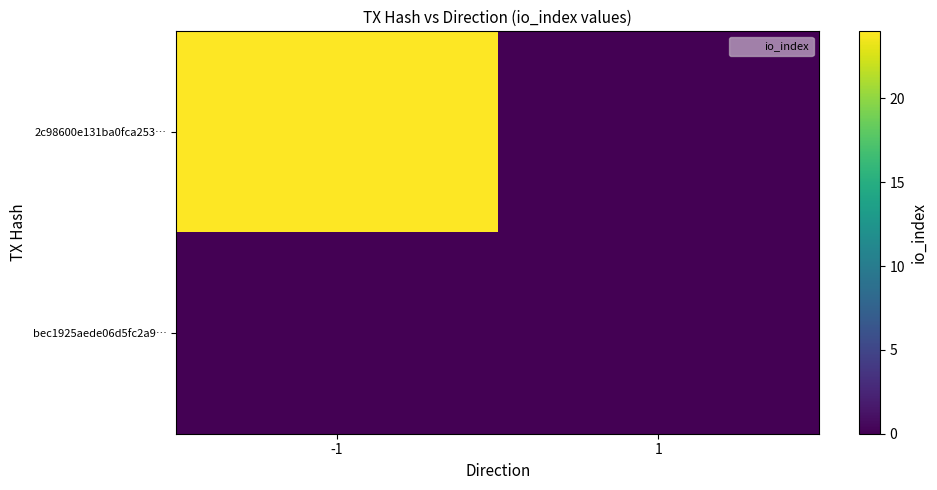

Reading left to right, what are all the values shown in this chart?

2c98600e131ba0fca253…: -1=24	1=0
bec1925aede06d5fc2a9…: -1=0	1=0